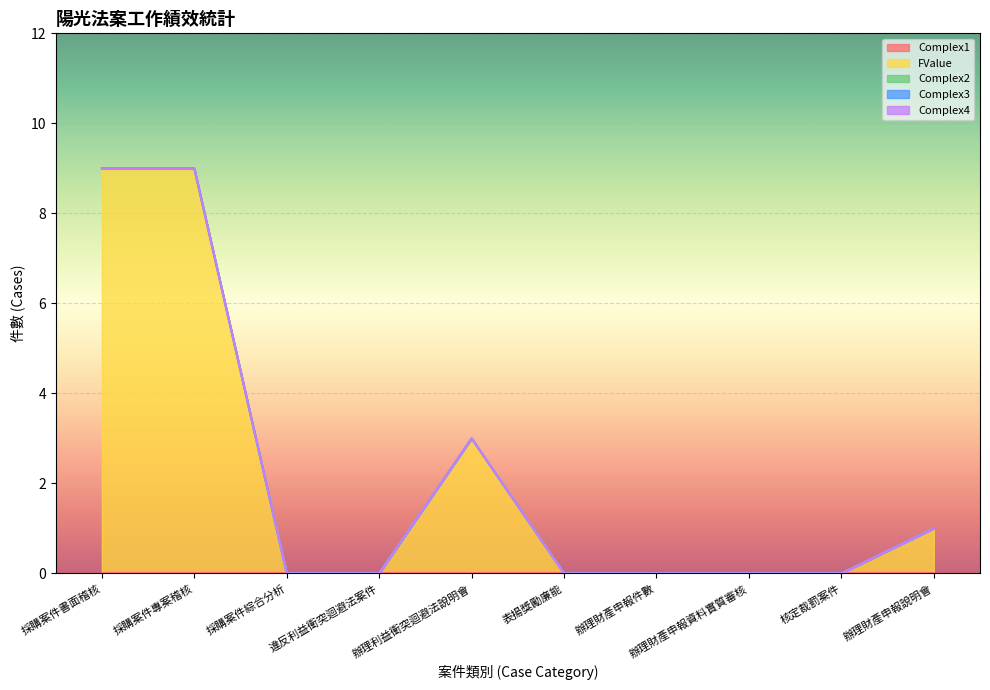

Reading right to left, extract all data points from this chart.

Complex1: 辦理財產申報說明會=0	核定裁罰案件=0	辦理財產申報資料實質審核=0	辦理財產申報件數=0	表揚獎勵廉能=0	辦理利益衝突迴避法說明會=0	違反利益衝突迴避法案件=0	採購案件綜合分析=0	採購案件專案稽核=0	採購案件書面稽核=0
FValue: 辦理財產申報說明會=1	核定裁罰案件=0	辦理財產申報資料實質審核=0	辦理財產申報件數=0	表揚獎勵廉能=0	辦理利益衝突迴避法說明會=3	違反利益衝突迴避法案件=0	採購案件綜合分析=0	採購案件專案稽核=9	採購案件書面稽核=9
Complex2: 辦理財產申報說明會=0	核定裁罰案件=0	辦理財產申報資料實質審核=0	辦理財產申報件數=0	表揚獎勵廉能=0	辦理利益衝突迴避法說明會=0	違反利益衝突迴避法案件=0	採購案件綜合分析=0	採購案件專案稽核=0	採購案件書面稽核=0
Complex3: 辦理財產申報說明會=0	核定裁罰案件=0	辦理財產申報資料實質審核=0	辦理財產申報件數=0	表揚獎勵廉能=0	辦理利益衝突迴避法說明會=0	違反利益衝突迴避法案件=0	採購案件綜合分析=0	採購案件專案稽核=0	採購案件書面稽核=0
Complex4: 辦理財產申報說明會=0	核定裁罰案件=0	辦理財產申報資料實質審核=0	辦理財產申報件數=0	表揚獎勵廉能=0	辦理利益衝突迴避法說明會=0	違反利益衝突迴避法案件=0	採購案件綜合分析=0	採購案件專案稽核=0	採購案件書面稽核=0